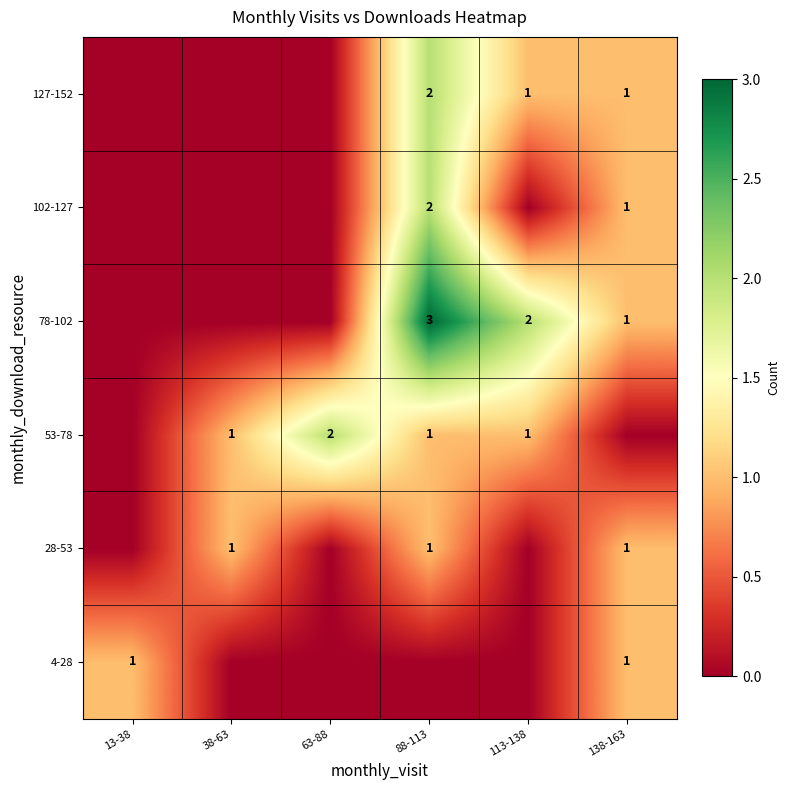

What is the maximum value shown in the chart?

3